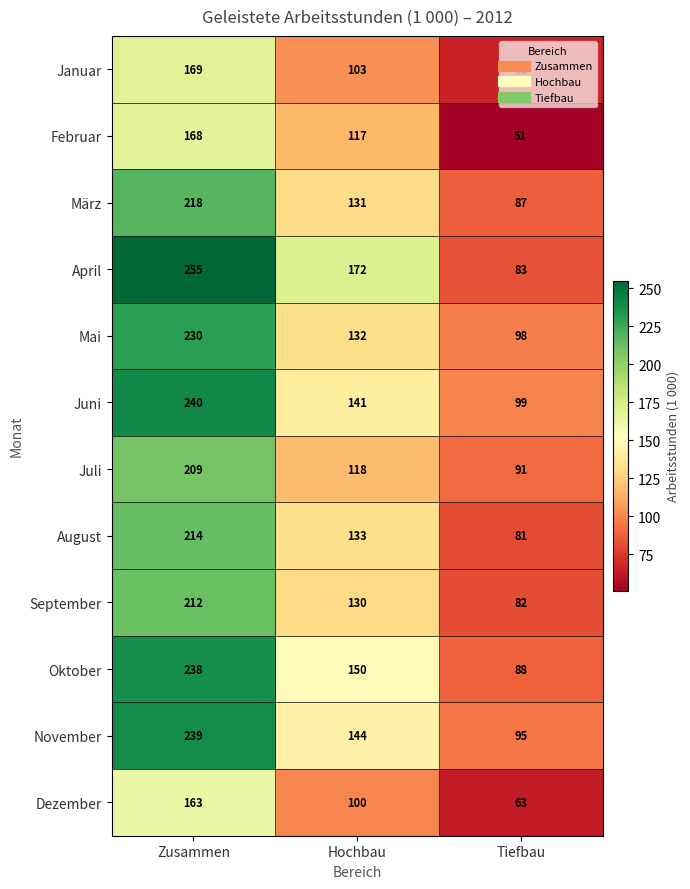

What value does the Oktober series have at Zusammen, to the nearest 10?

240